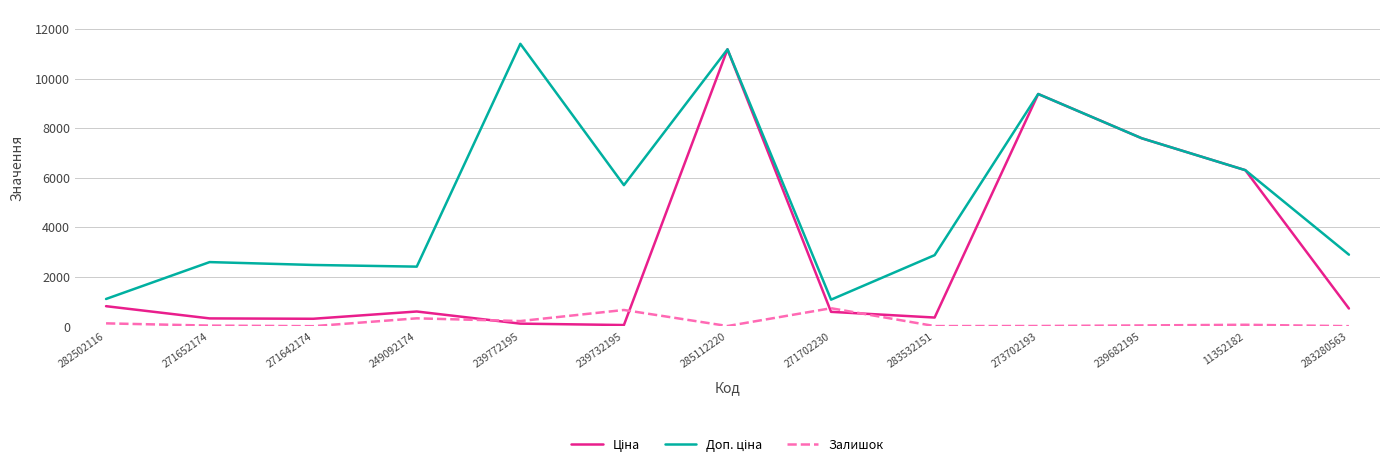

What is the highest value of the Залишок series?

736.0